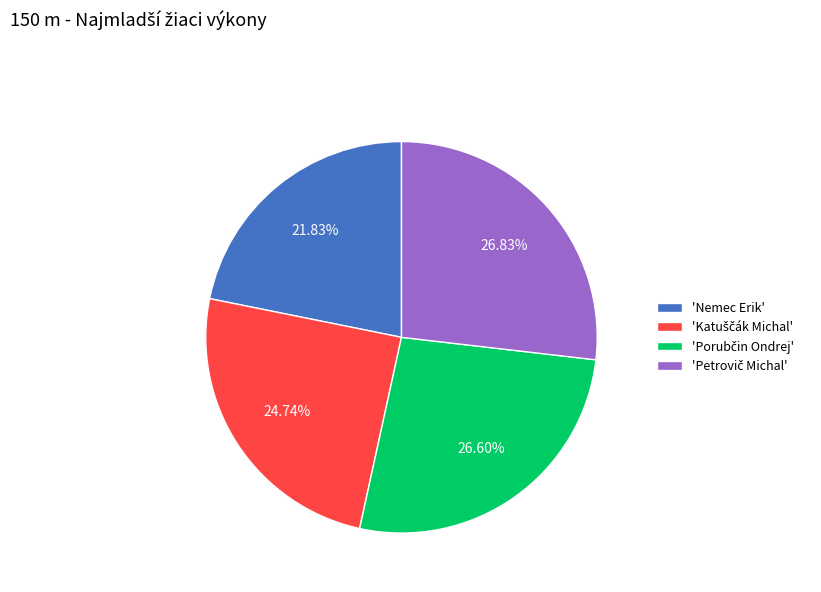

Is there any slice that represents more than half of the pie?

No